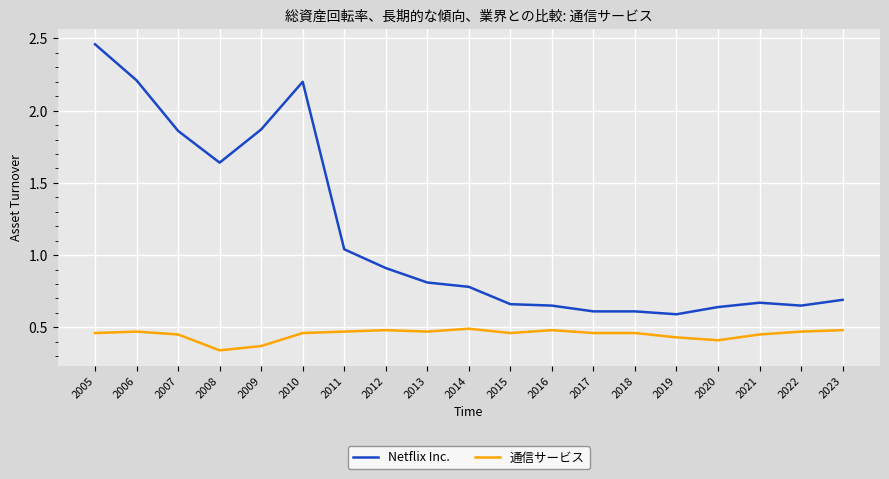

What is the sum of the Netflix Inc. values at 2011 and 2009?

2.9